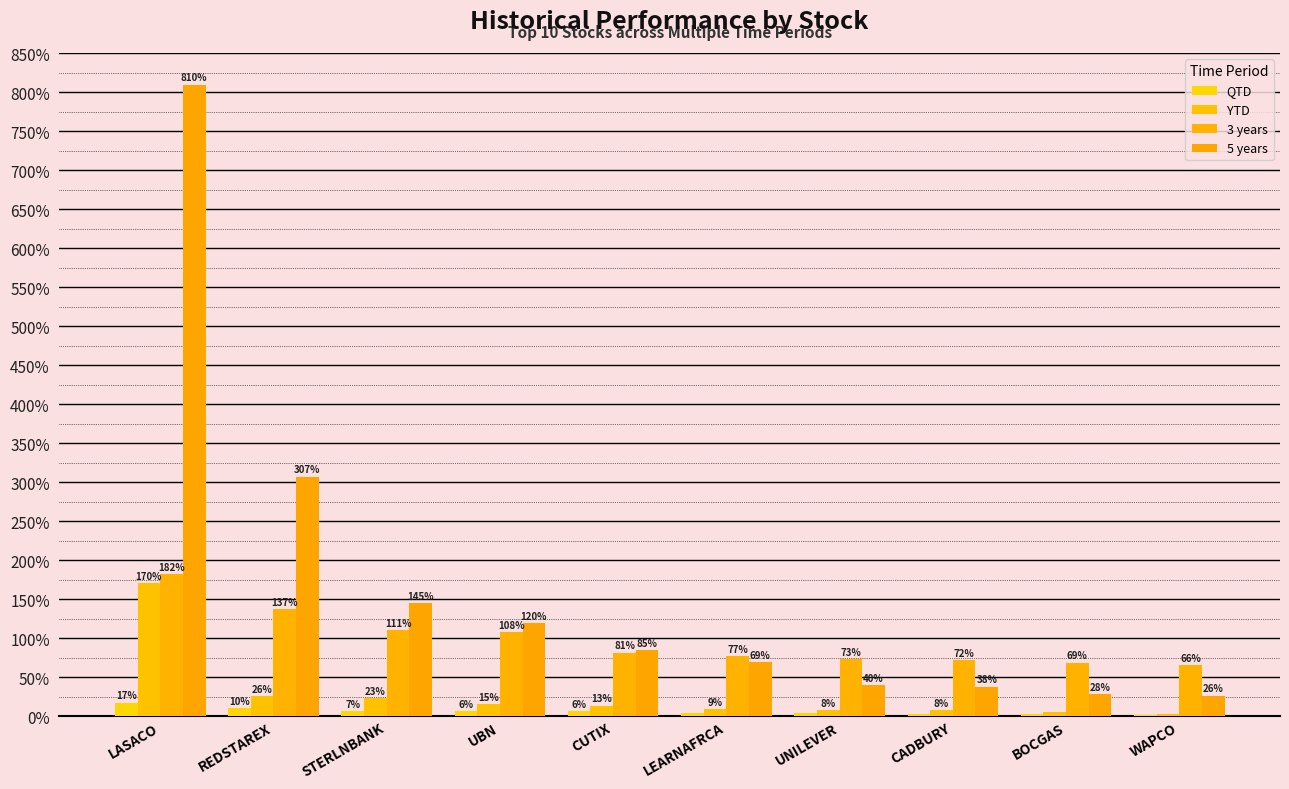

Count the number of categories in the chart.

10